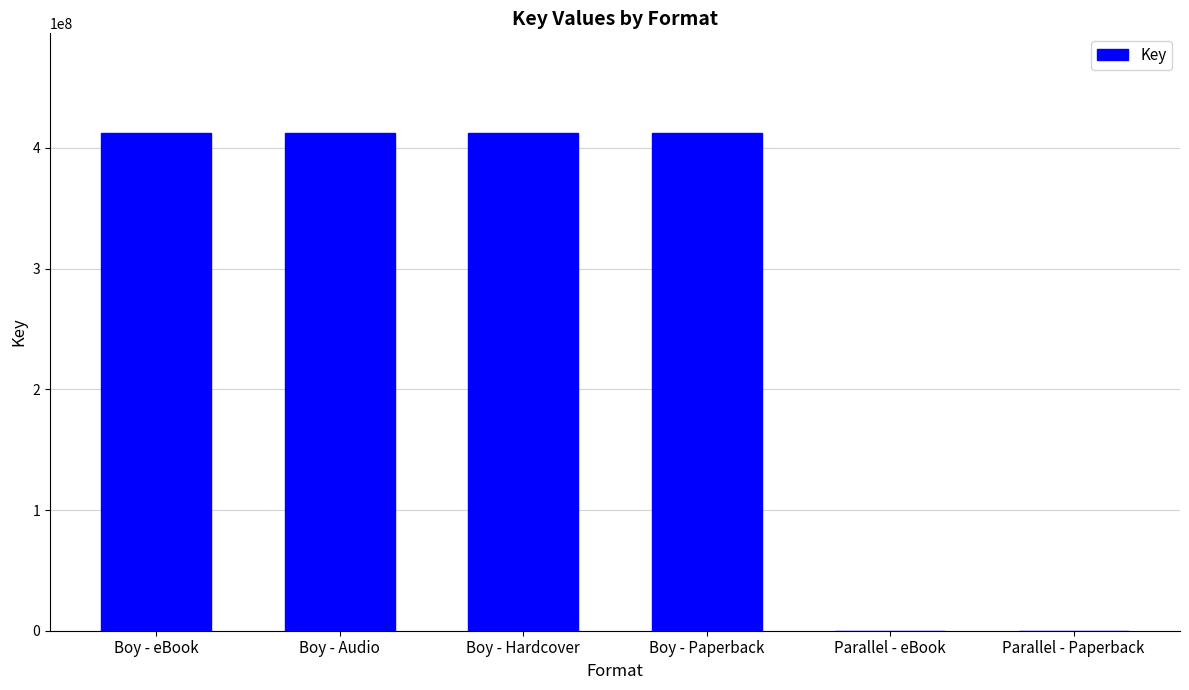

What is the sum of all values?

1649592332